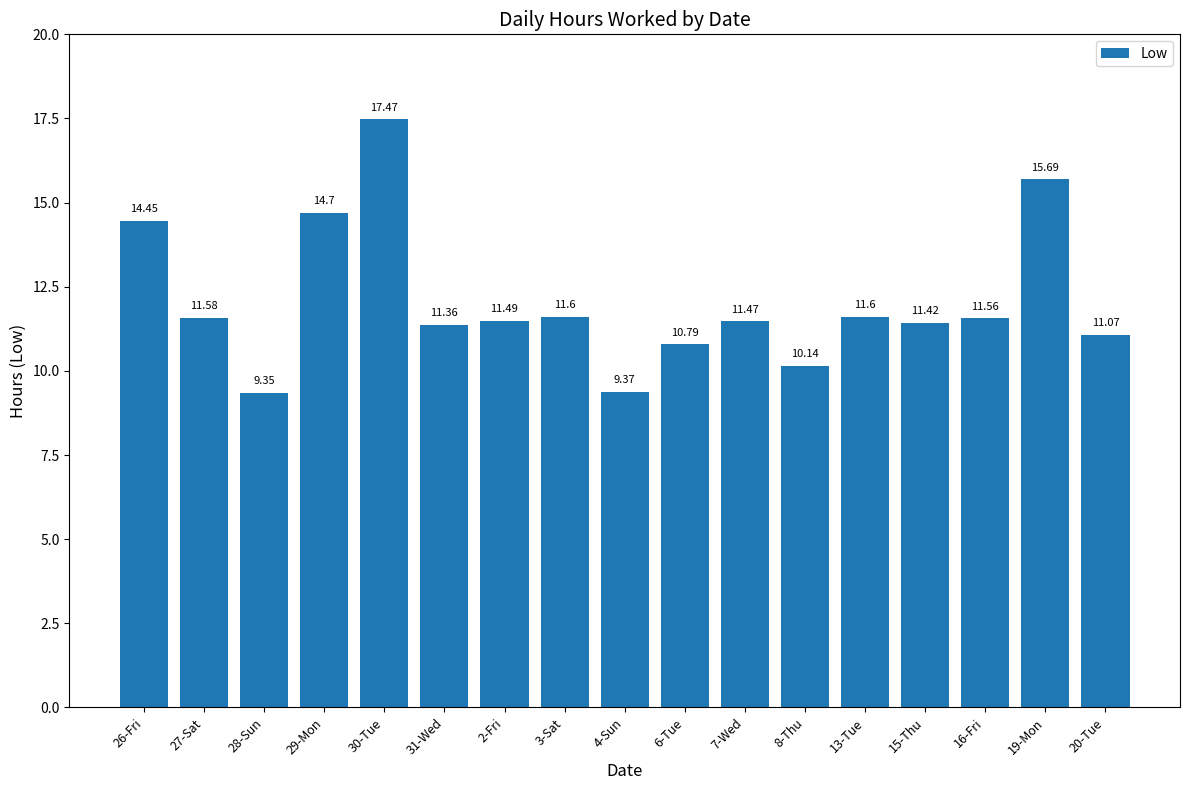

What is the label of the 1st bar from the right?

20-Tue